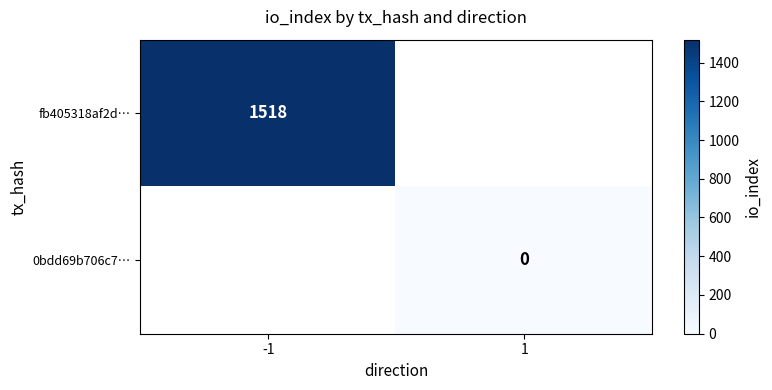

The value of fb405318af2d… at -1 is 766. True or false?

False